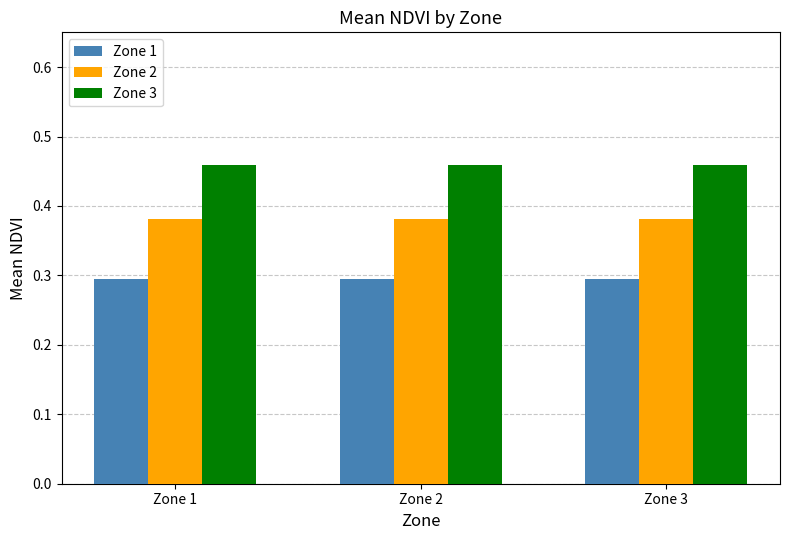

What value does the Zone 1 series have at Zone 2?

0.3